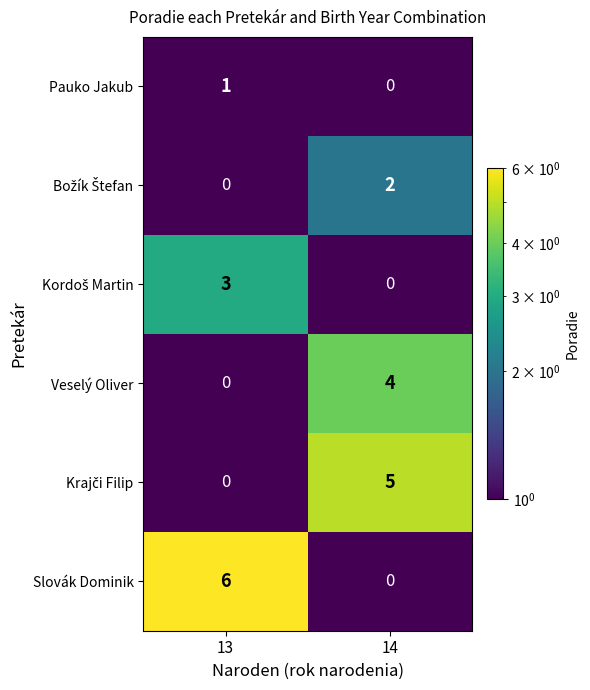

Is it true that Slovák Dominik equals 9 at 13?

False